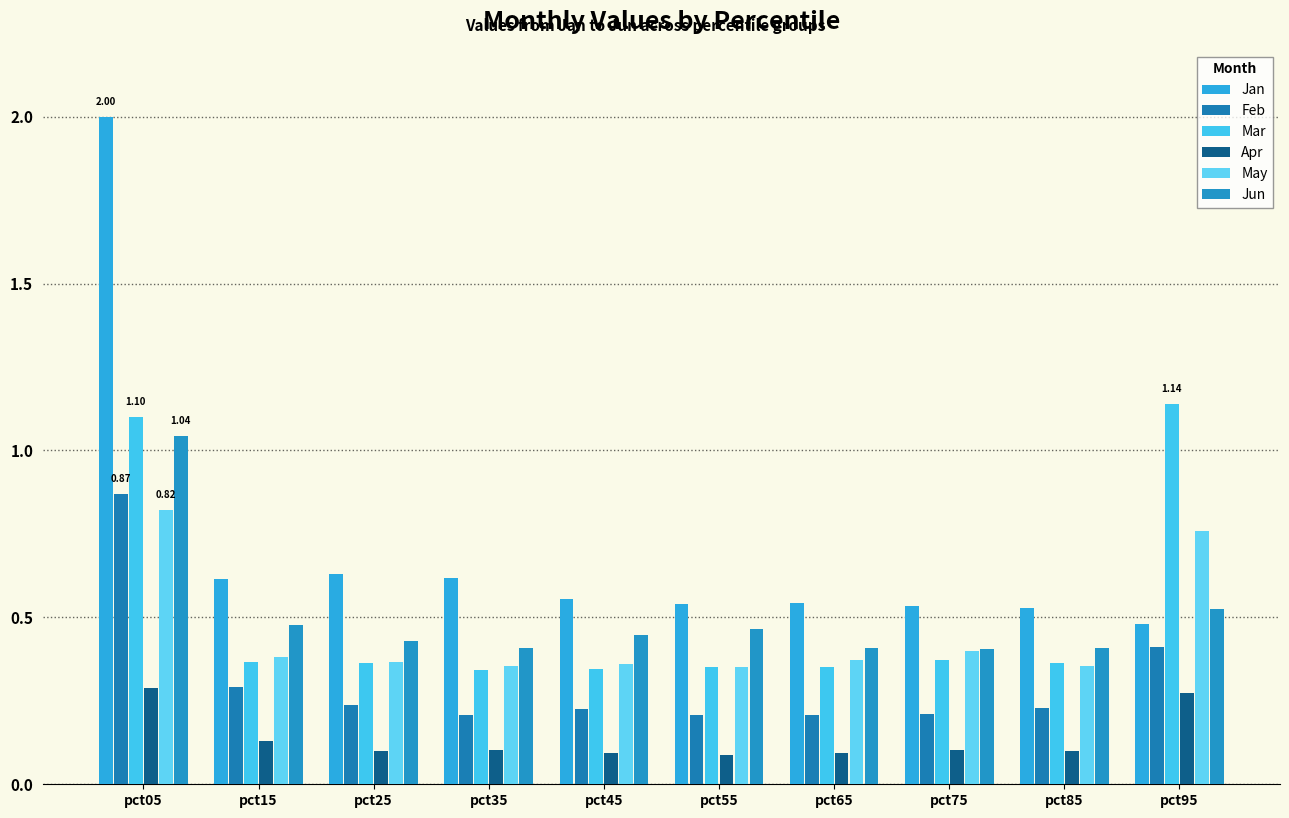

Are the bars horizontal?

No